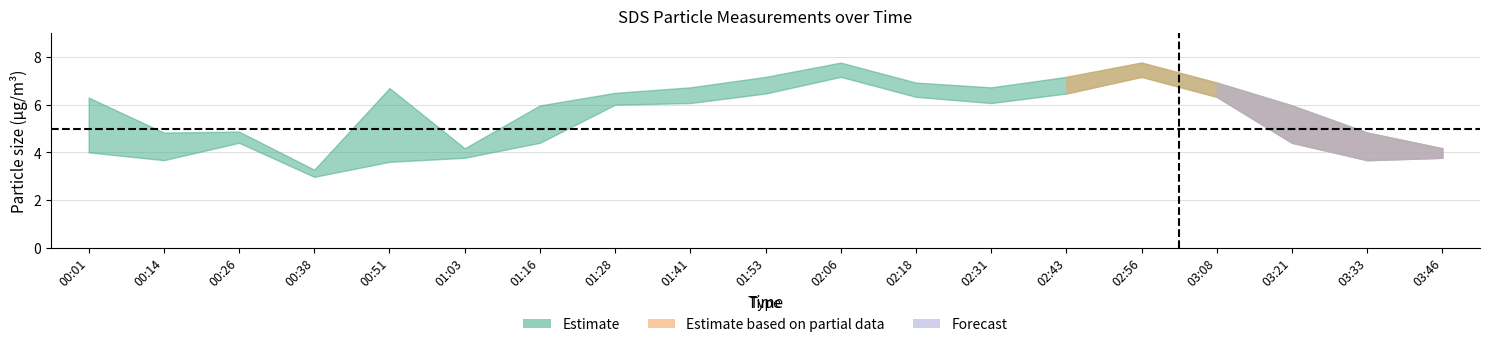

Does the chart display data point markers on the line(s)?

No